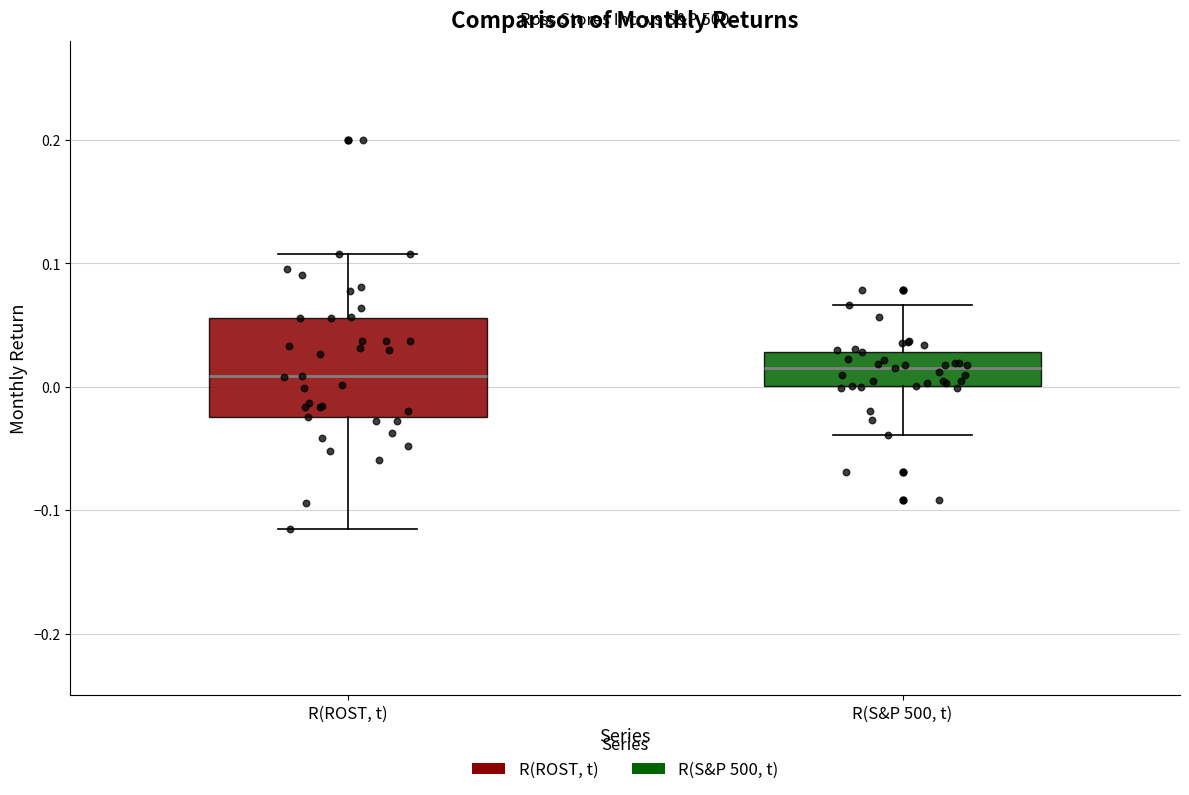

Reading left to right, transcribe this box plot: for each box, give where its median line is, the range the box spans, and where its two whiskers end, as read against the y-axis. The values are not printed on the chart, so give them approximately, as read against the axis.

R(ROST, t): median 0.01, box -0.02 to 0.06, whiskers -0.12 to 0.11
R(S&P 500, t): median 0.02, box 0.00 to 0.03, whiskers -0.04 to 0.07